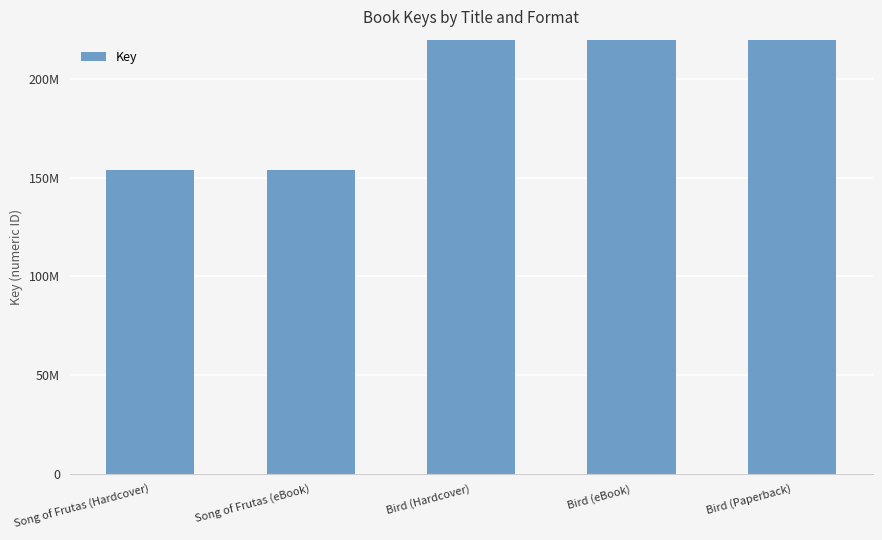

Reading left to right, transcribe all the data shown in this chart.

Song of Frutas (Hardcover)=153990730	Song of Frutas (eBook)=153990730	Bird (Hardcover)=401677455	Bird (eBook)=401677455	Bird (Paperback)=401677455